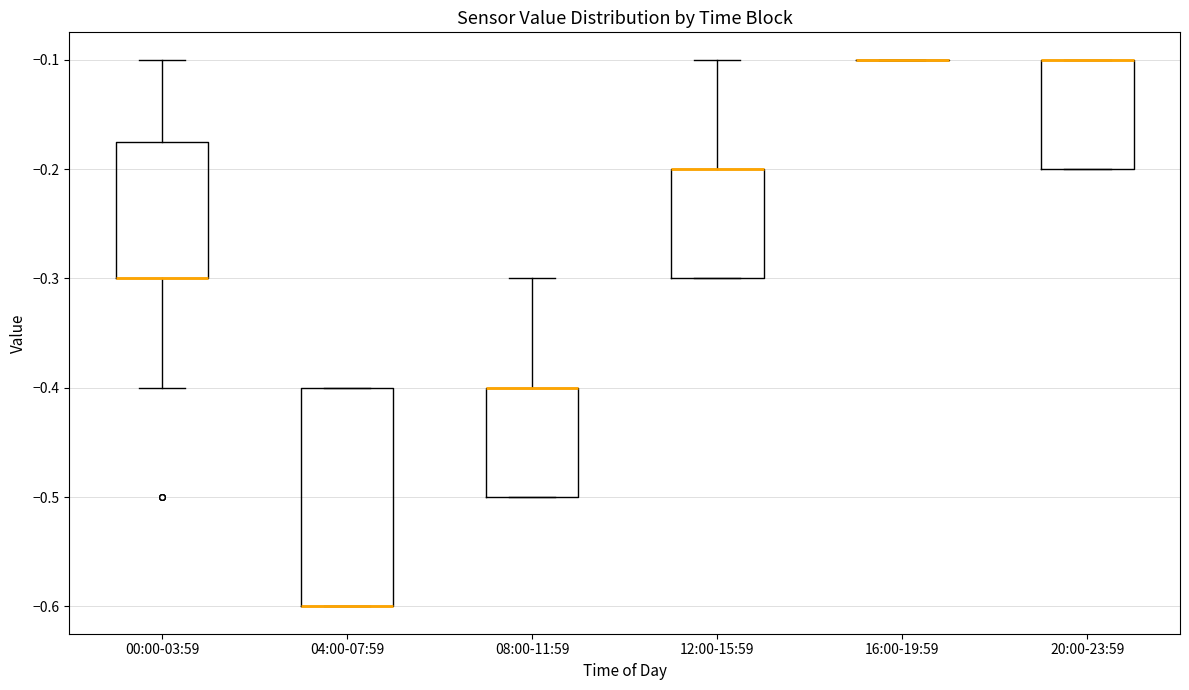

Comparing the boxes themselves (not the whiskers), which one is the tallest?

04:00-07:59